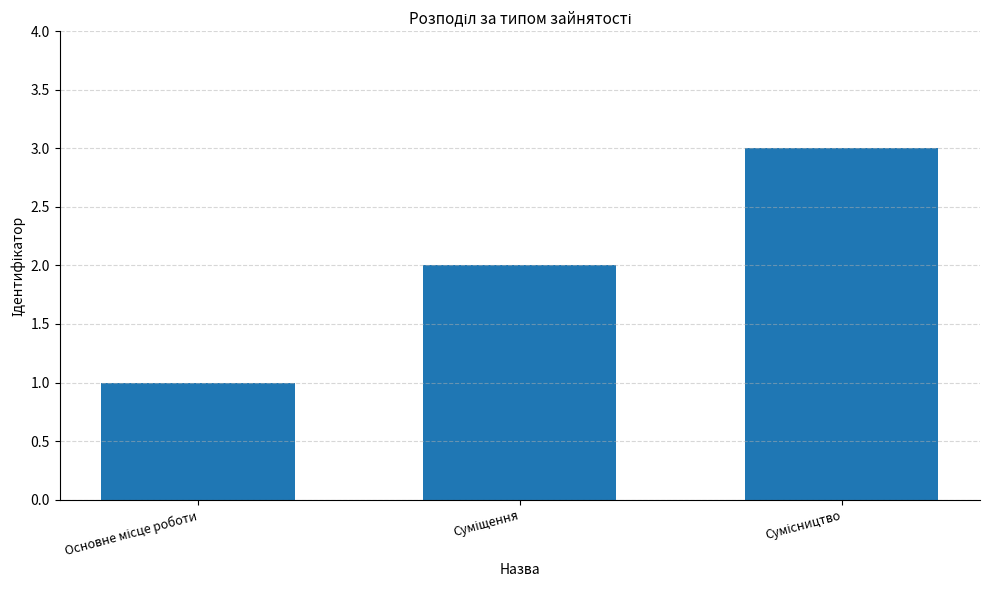

What is the sum of all values?

6